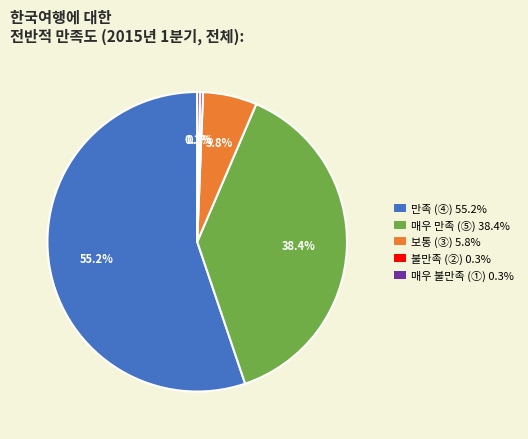

Is there any slice that represents more than half of the pie?

Yes